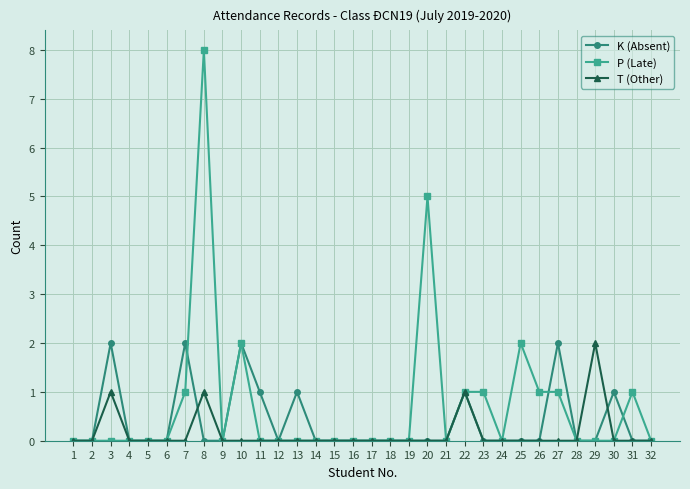

Reading left to right, extract all data points from this chart.

K (Absent): 1=0	2=0	3=2	4=0	5=0	6=0	7=2	8=0	9=0	10=2	11=1	12=0	13=1	14=0	15=0	16=0	17=0	18=0	19=0	20=0	21=0	22=1	23=0	24=0	25=0	26=0	27=2	28=0	29=0	30=1	31=0	32=0
P (Late): 1=0	2=0	3=0	4=0	5=0	6=0	7=1	8=8	9=0	10=2	11=0	12=0	13=0	14=0	15=0	16=0	17=0	18=0	19=0	20=5	21=0	22=1	23=1	24=0	25=2	26=1	27=1	28=0	29=0	30=0	31=1	32=0
T (Other): 1=0	2=0	3=1	4=0	5=0	6=0	7=0	8=1	9=0	10=0	11=0	12=0	13=0	14=0	15=0	16=0	17=0	18=0	19=0	20=0	21=0	22=1	23=0	24=0	25=0	26=0	27=0	28=0	29=2	30=0	31=0	32=0